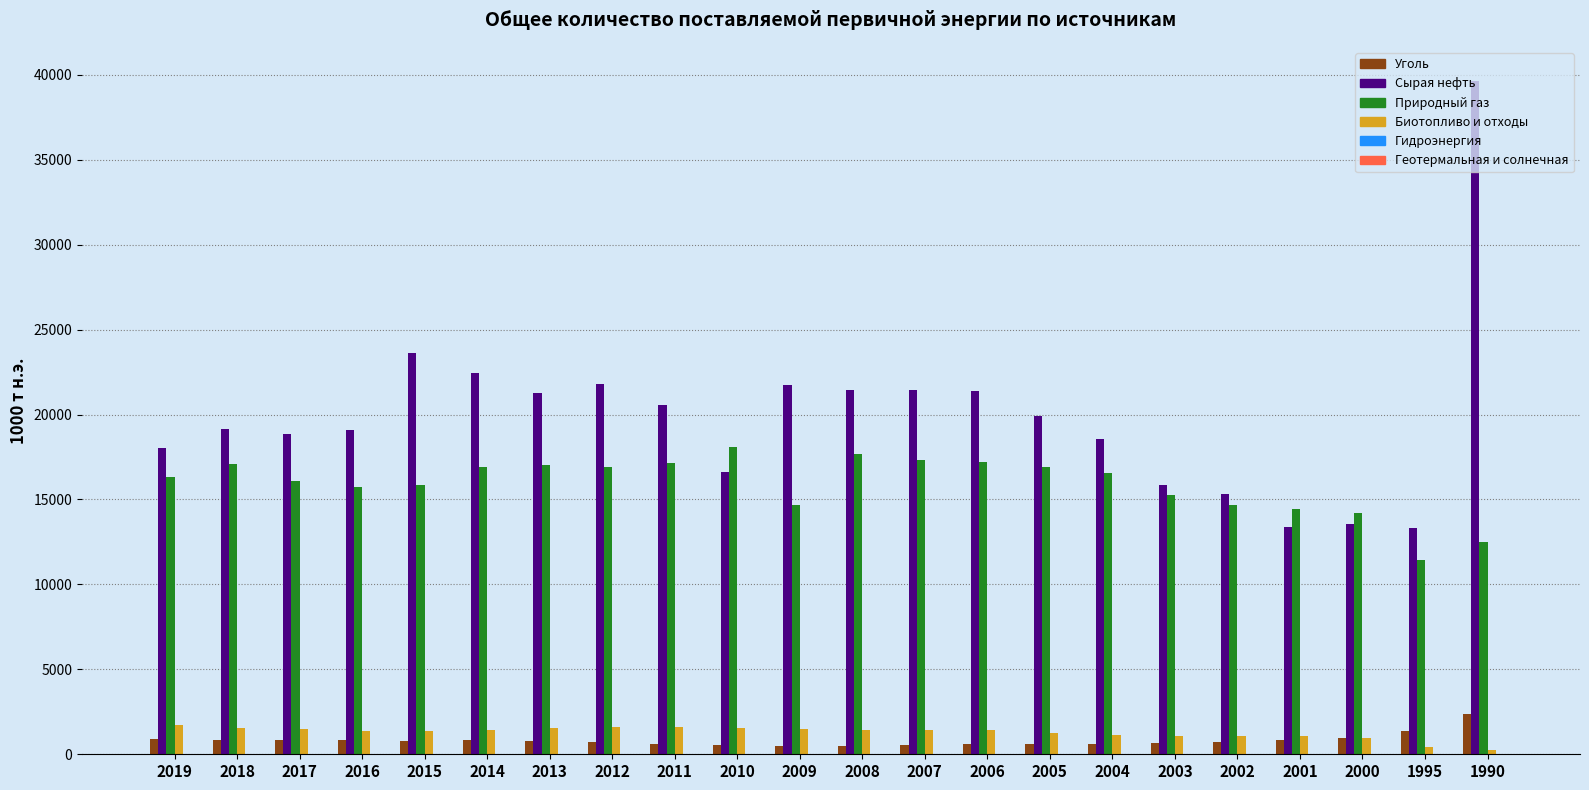

The Сырая нефть series shows 24795 at 2010. True or false?

False